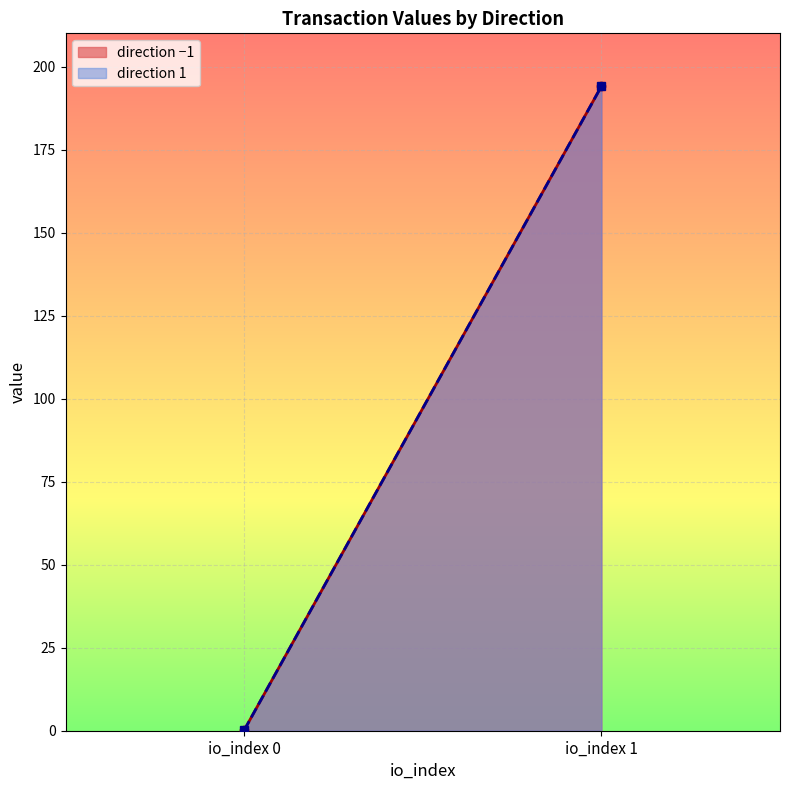

Is it true that io_index equals 0.2 at -1?

False